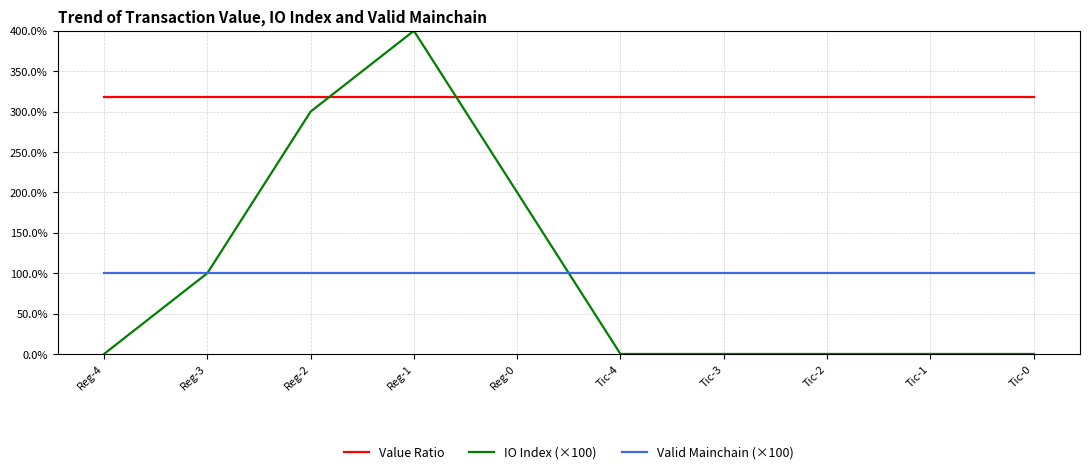

What is the difference between the maximum and second lowest values in the IO Index (×100) series?

400.0